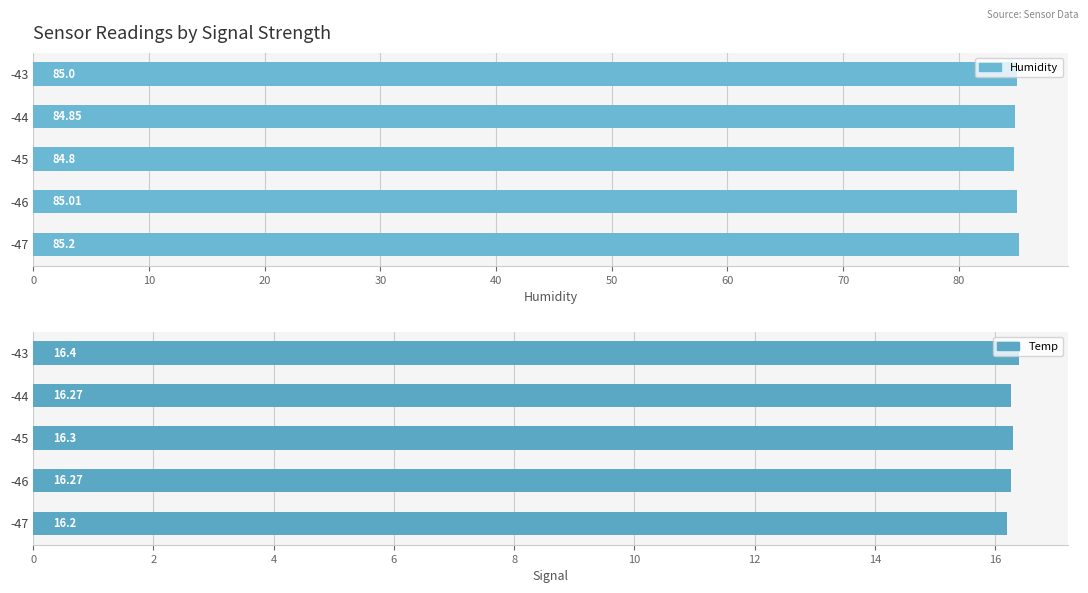

The Humidity series shows 128.7 at -45. True or false?

False